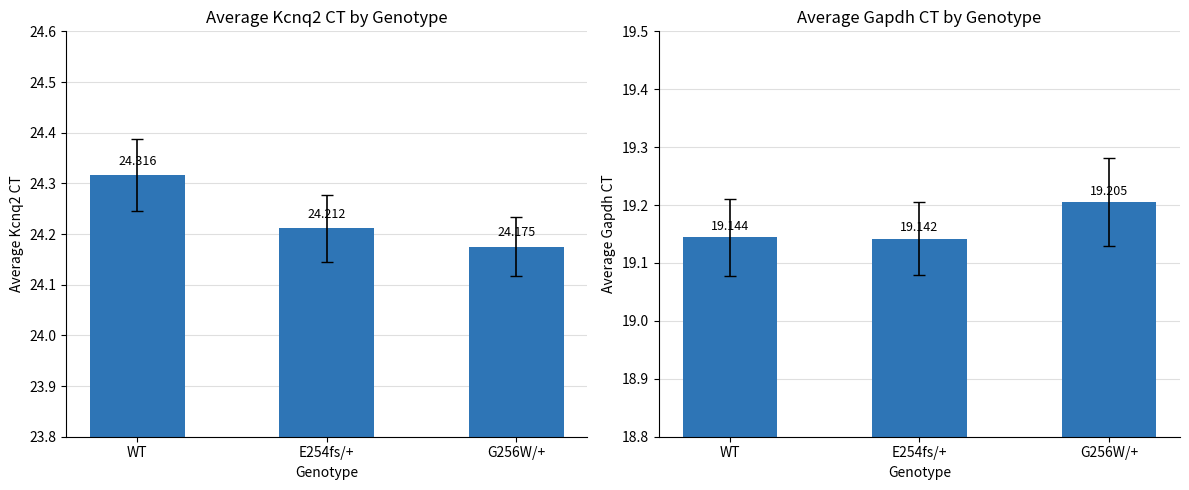

Reading left to right, transcribe all the data shown in this chart.

Average Kcnq2 CT: 24.3	24.2	24.2
Average Gapdh CT: 19.1	19.1	19.2